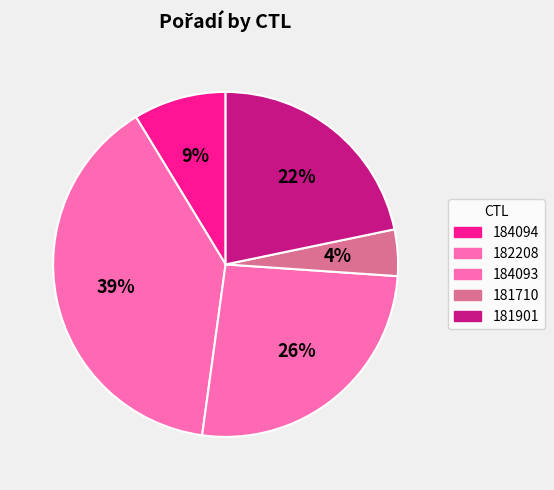

What is the largest slice in the pie chart?

182208